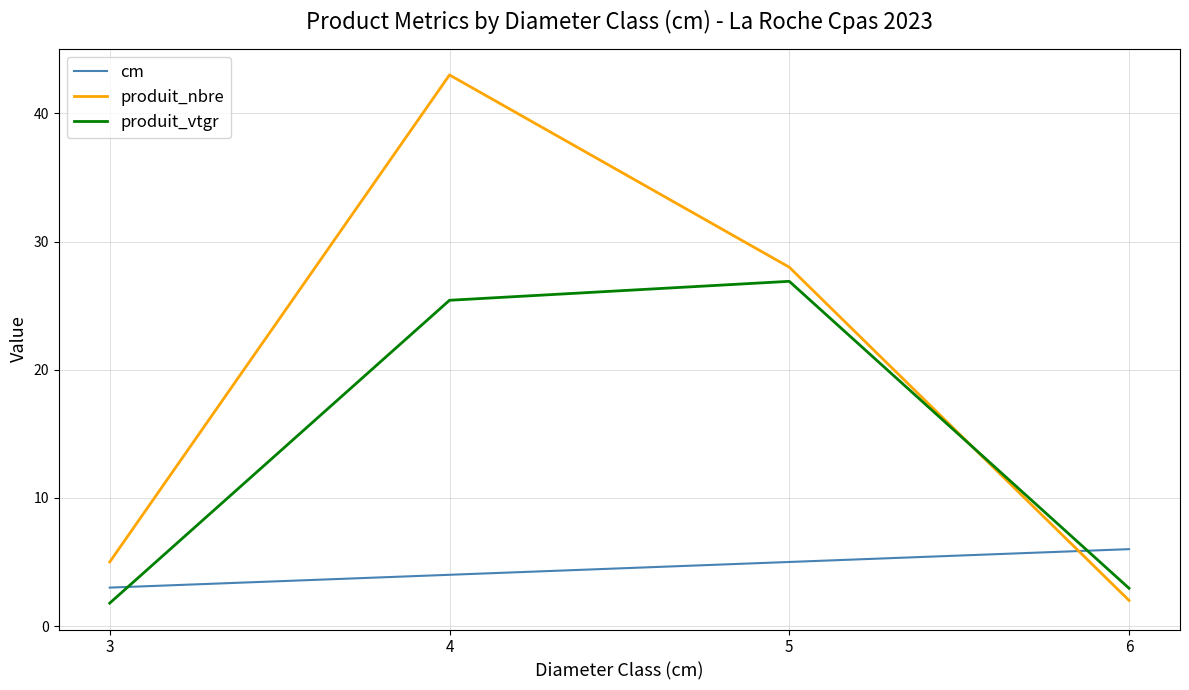

At which category is the sum across all series the highest?

4